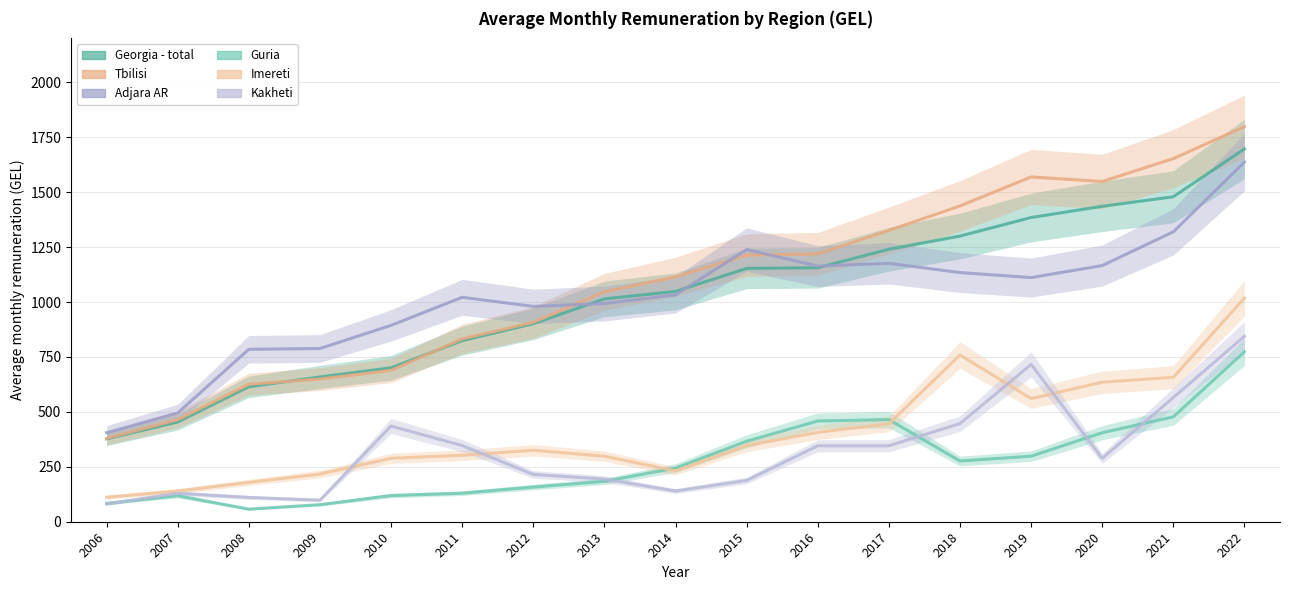

Which category has the highest value in the Kakheti series?

2022